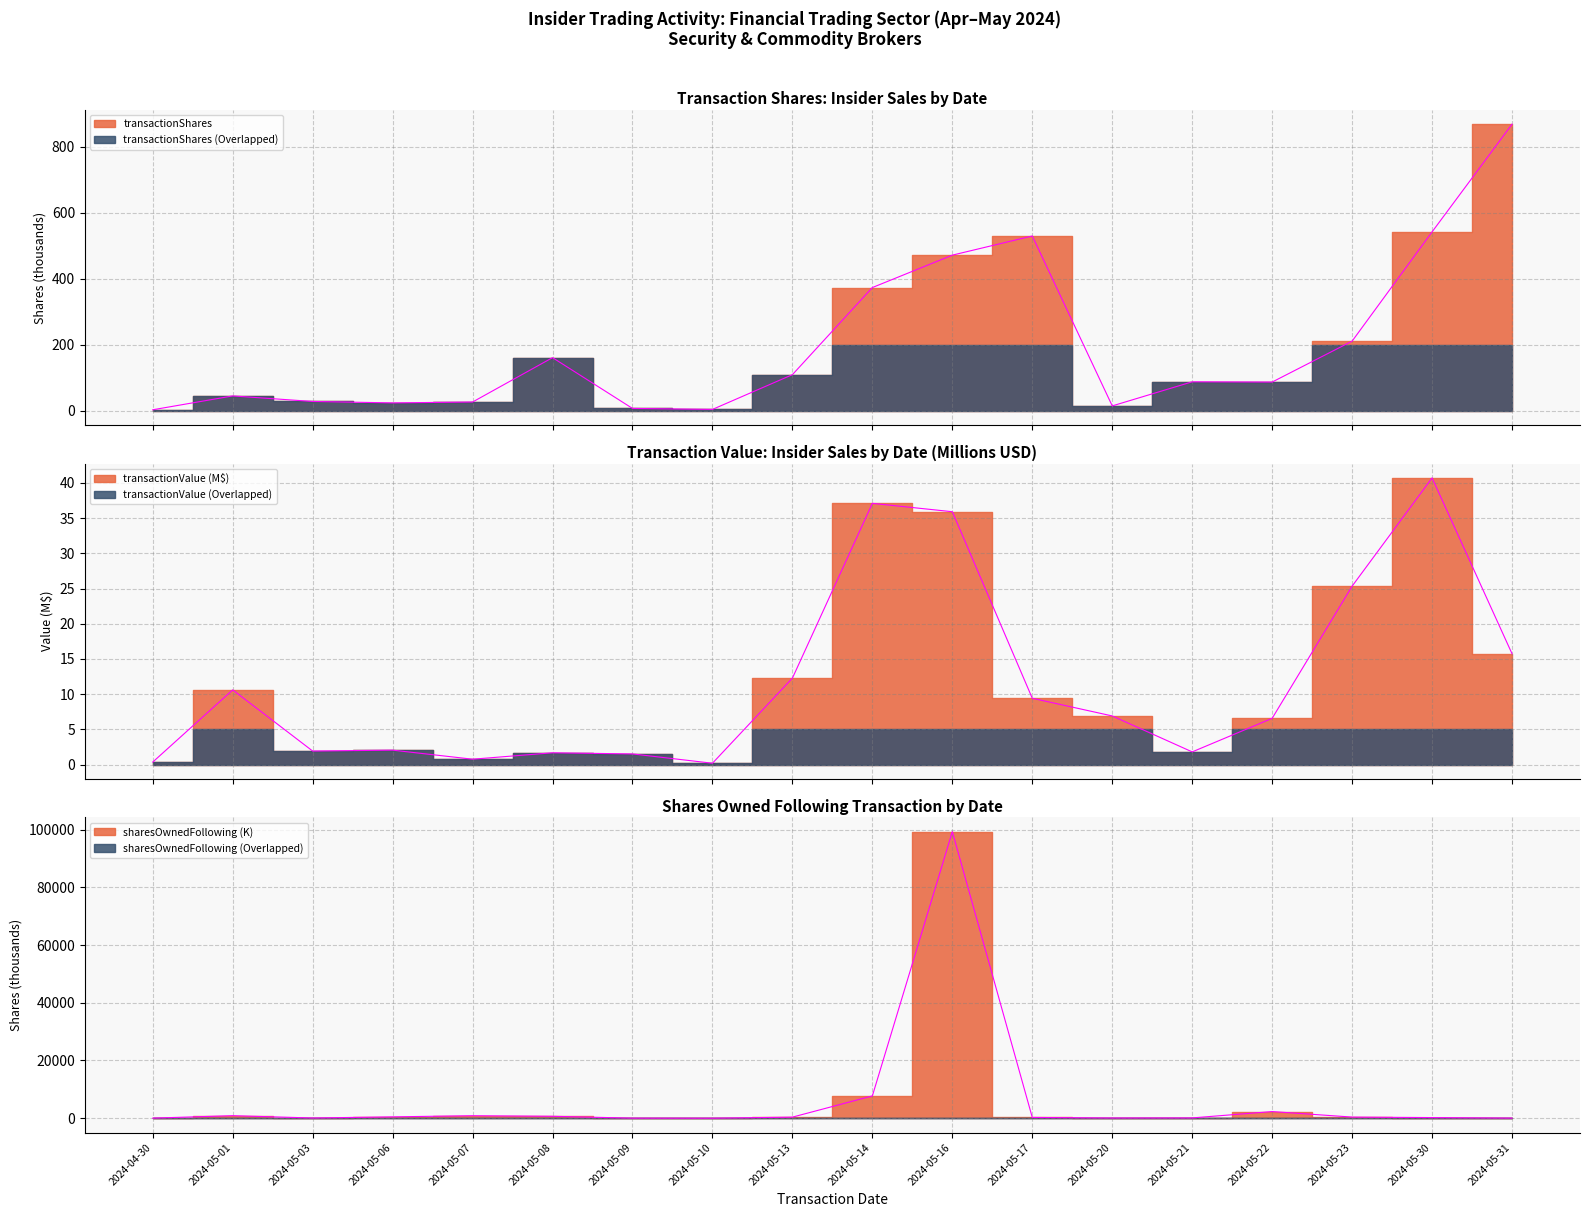

Is it true that the value at 2024-05-22 is 2310.0?

True